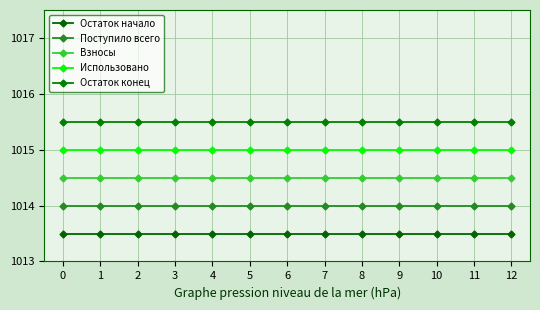

What is the value of the Остаток начало point at the 8th from the left?

1013.5